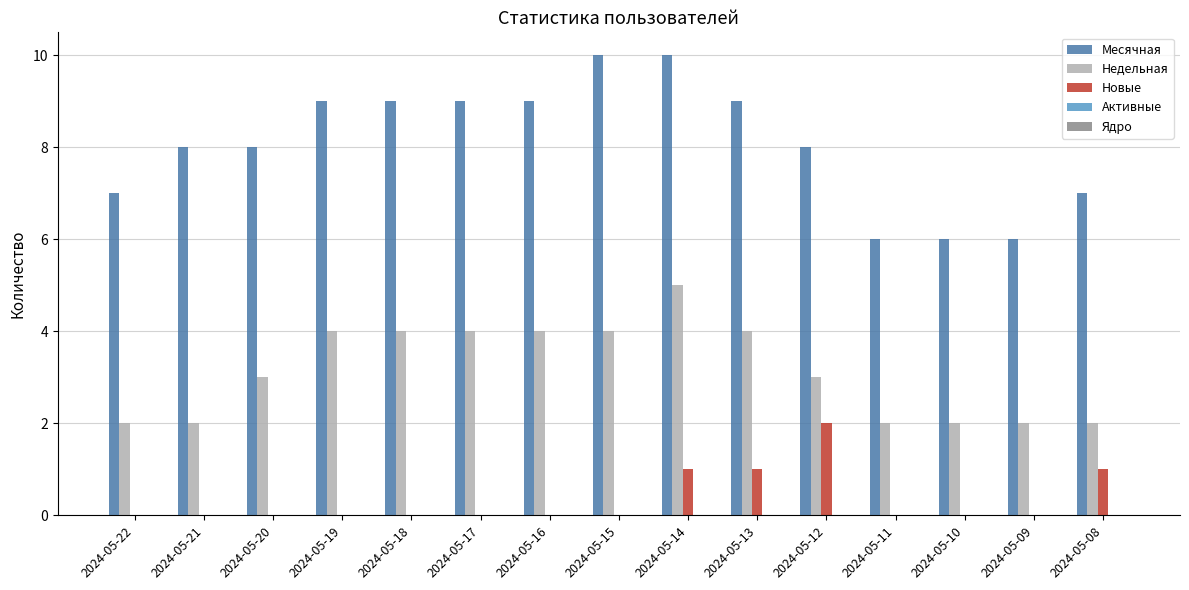

How many groups of bars are there?

15